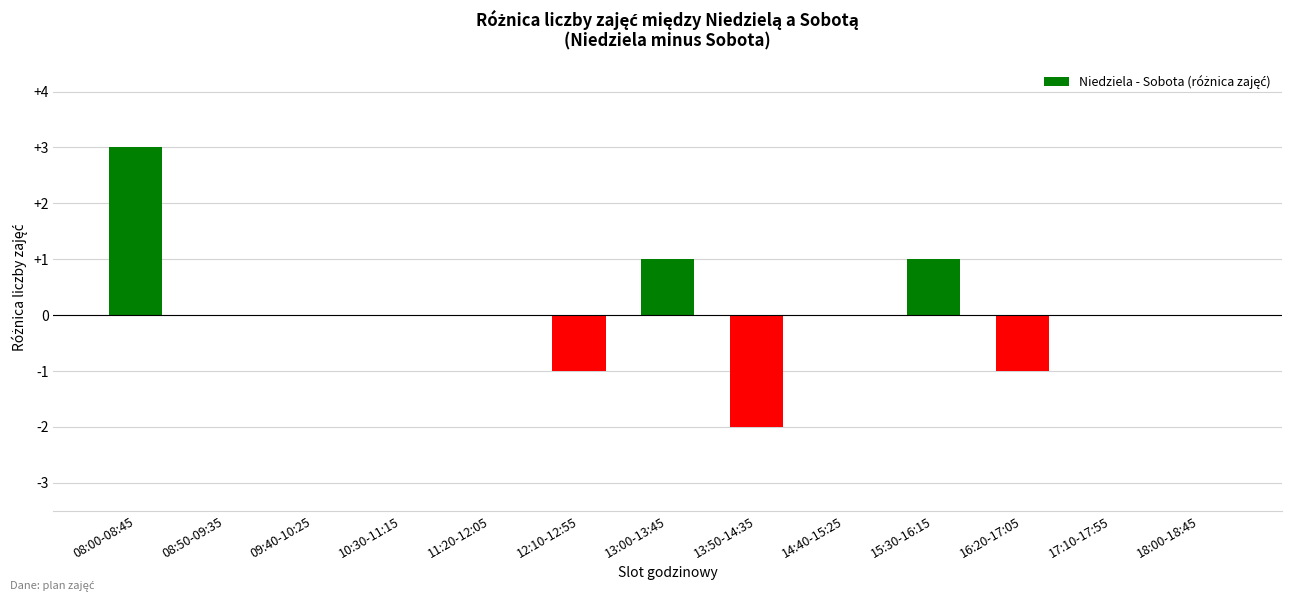

The chart shows a value of -3 at 09:40-10:25. True or false?

False